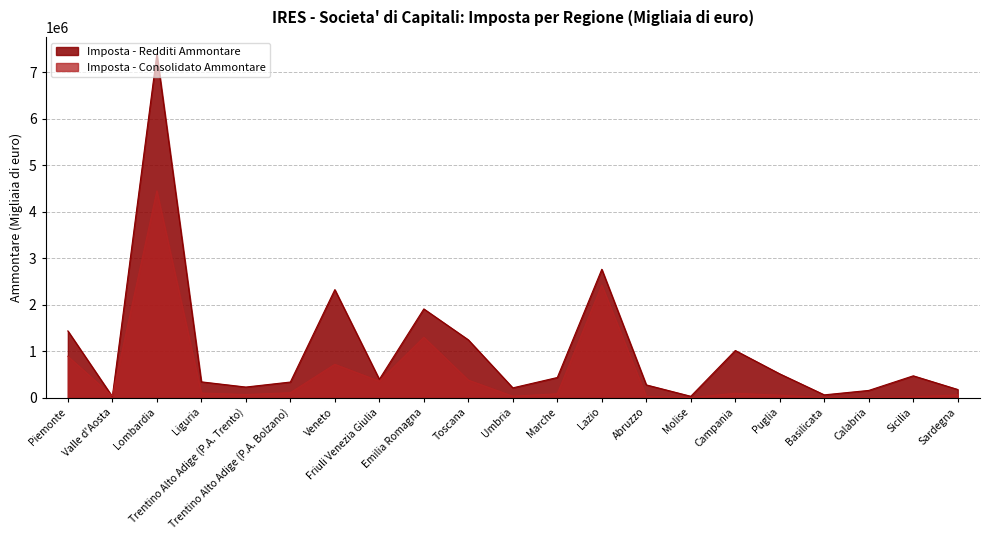

At which label does Imposta - Redditi Ammontare first exceed 396163?

Piemonte